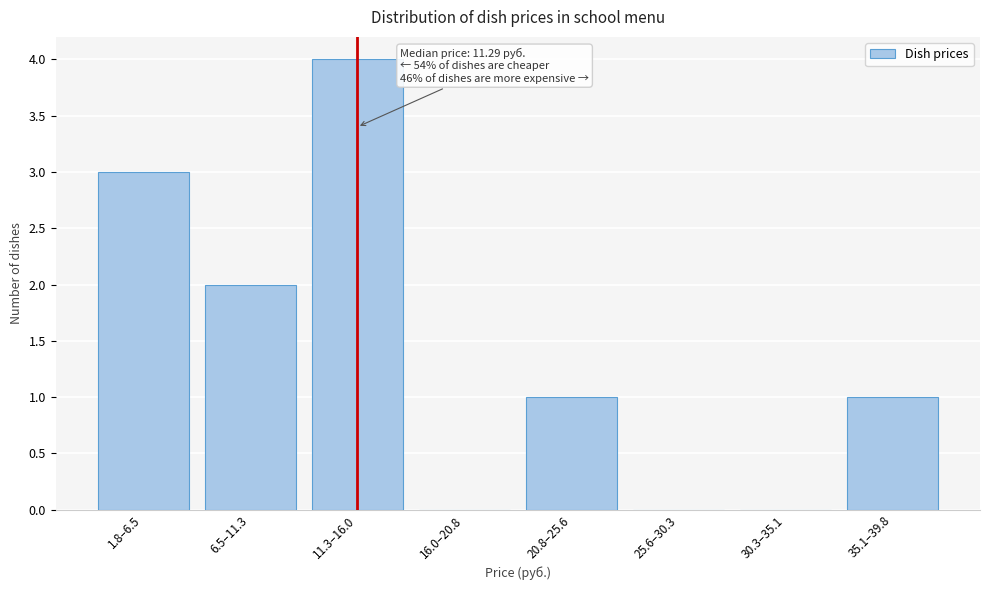

Reading left to right, list all the values displayed in this chart.

1.8–6.5=3	6.5–11.3=2	11.3–16.0=4	16.0–20.8=0	20.8–25.6=1	25.6–30.3=0	30.3–35.1=0	35.1–39.8=1